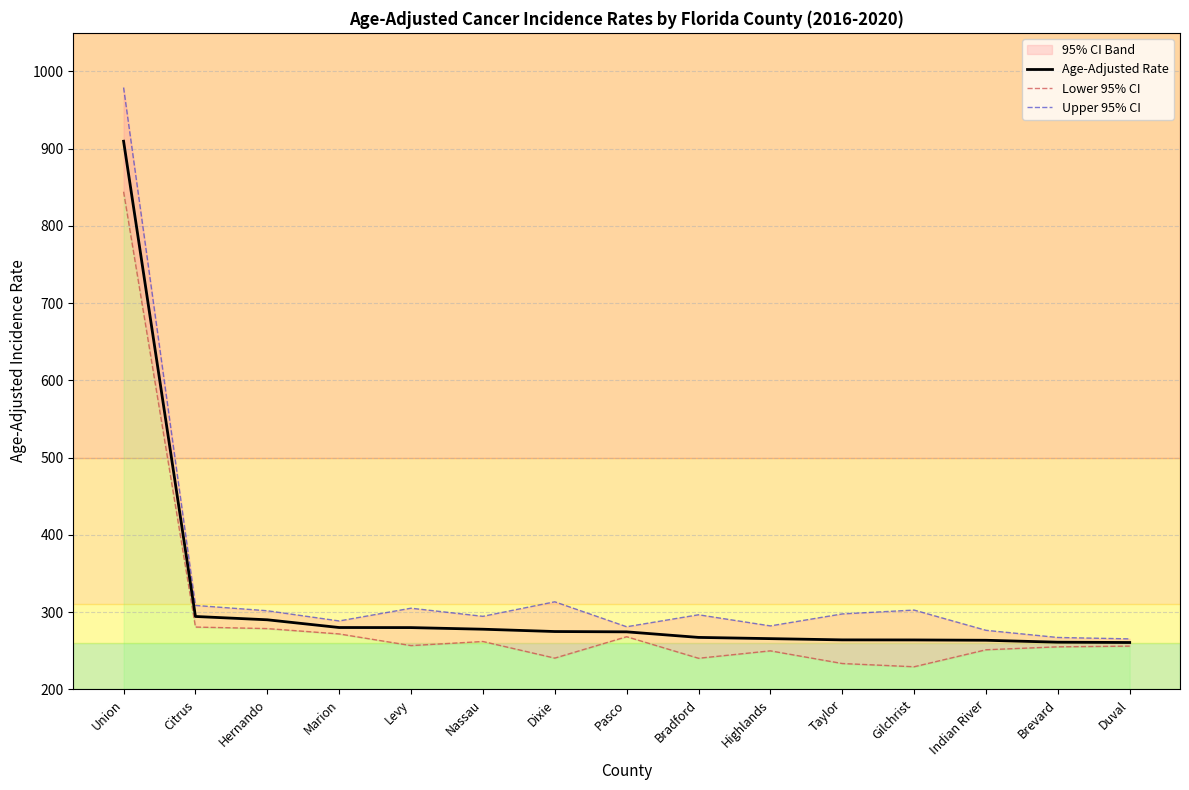

Rank the categories by Age-Adjusted Rate value from lowest to highest.

Duval, Brevard, Indian River, Gilchrist, Taylor, Highlands, Bradford, Pasco, Dixie, Nassau, Levy, Marion, Hernando, Citrus, Union